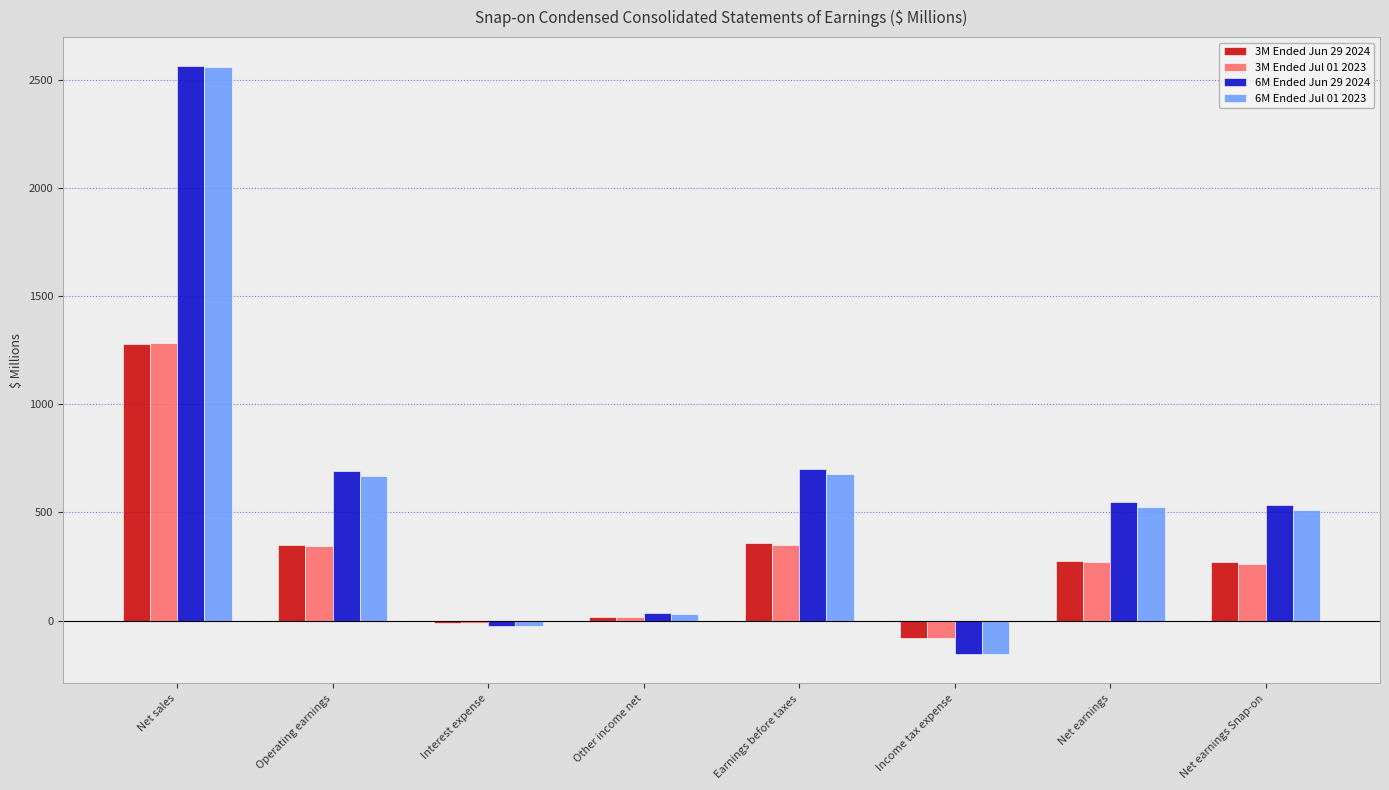

What is the value of the 6M Ended Jun 29 2024 bar at the 3rd from the left?

-24.8